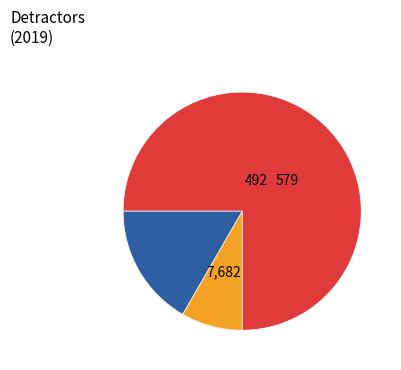

Does any single category account for the majority?

Yes